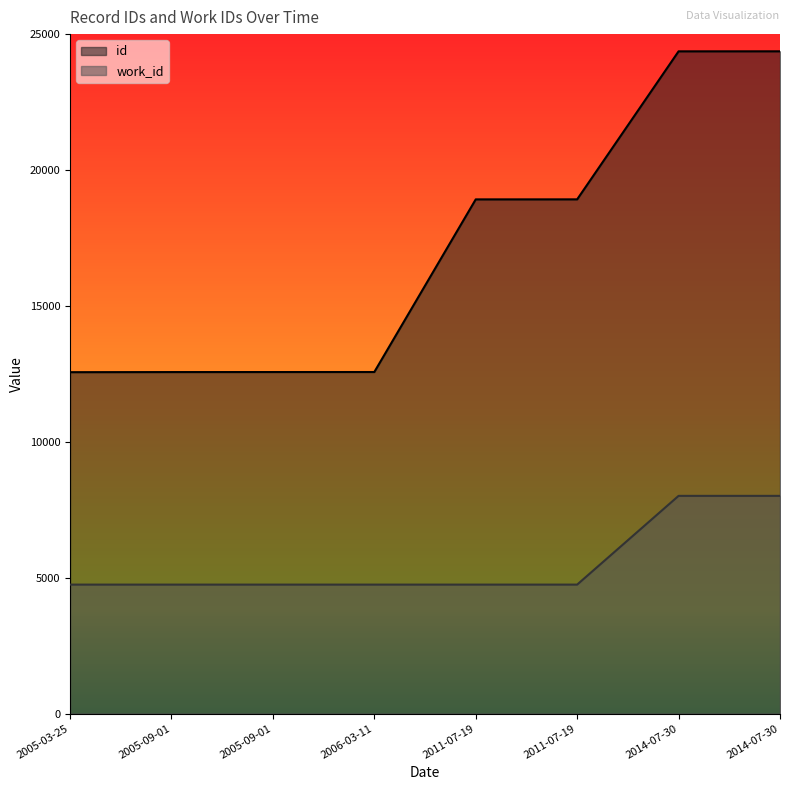

True or false: work_id and id intersect in this chart.

False